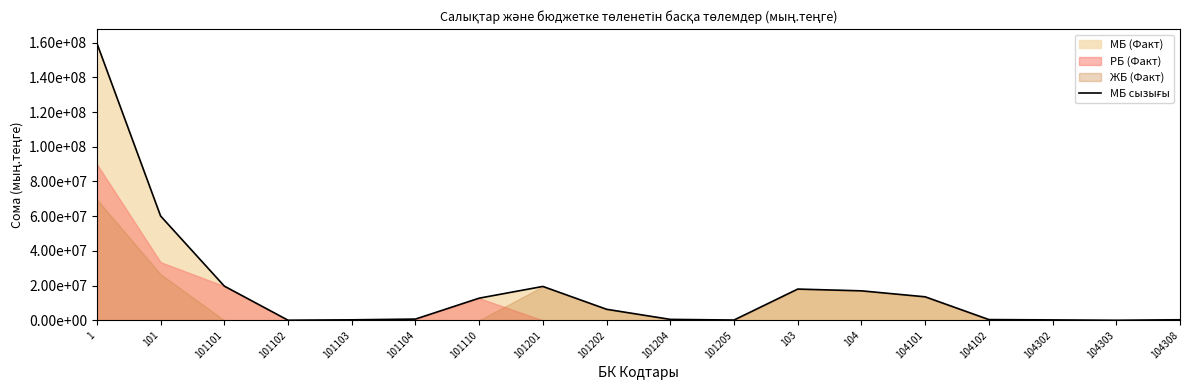

What is the difference between the second highest and second lowest values?

60039995